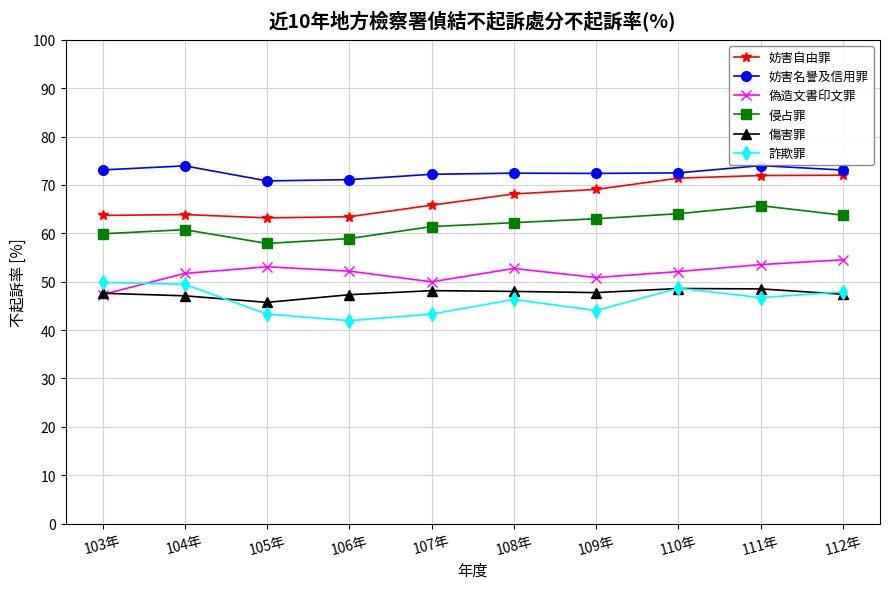

The value of 妨害自由罪 at 112年 is 72.0. True or false?

True